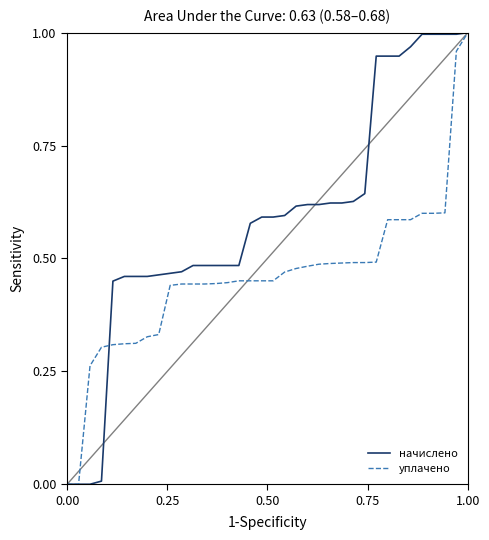

Which series has the largest total across all categories?

начислено